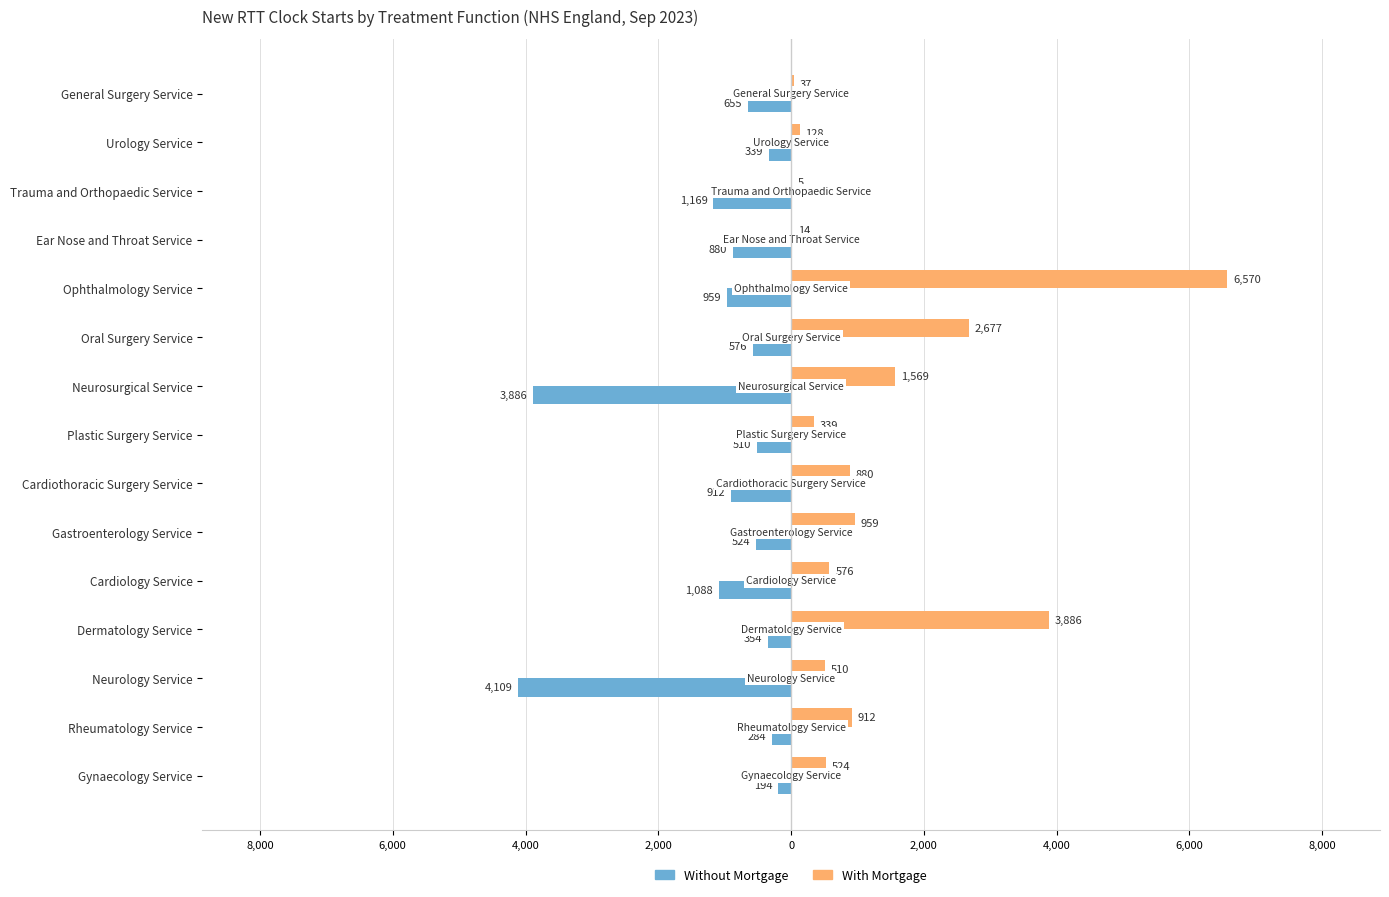

What are all the series names shown in the legend?

Without Mortgage, With Mortgage